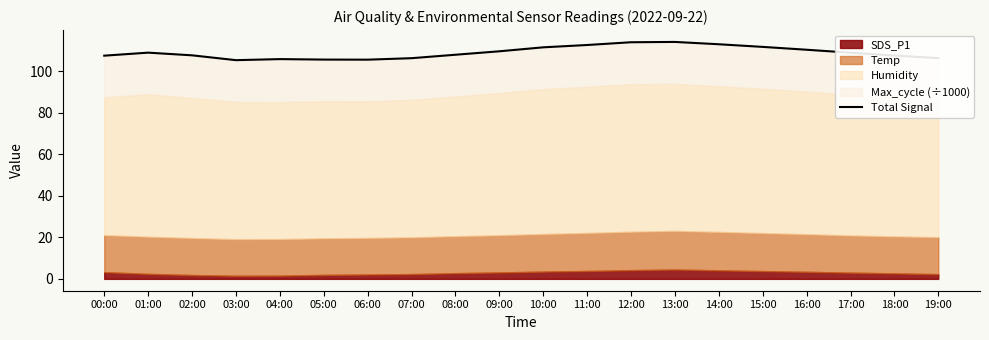

How many interior local peaks (higher than both neighbors) does the data have?

3